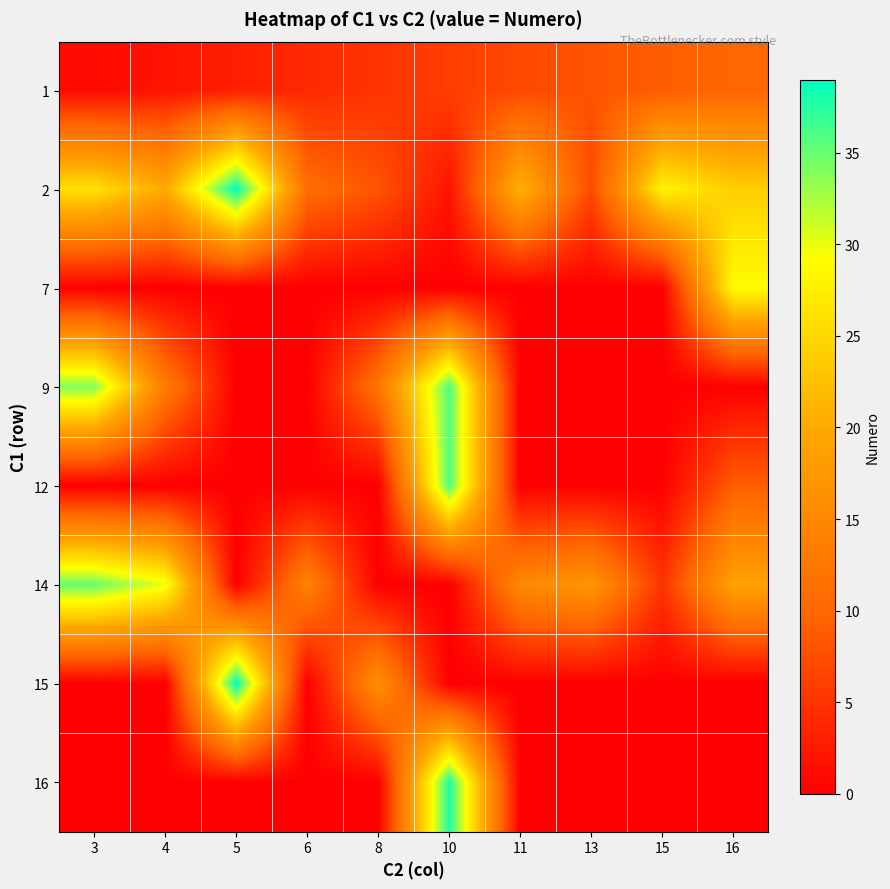

Rank the series at 11 from highest to lowest value.

2, 14, 1, 7, 9, 12, 15, 16